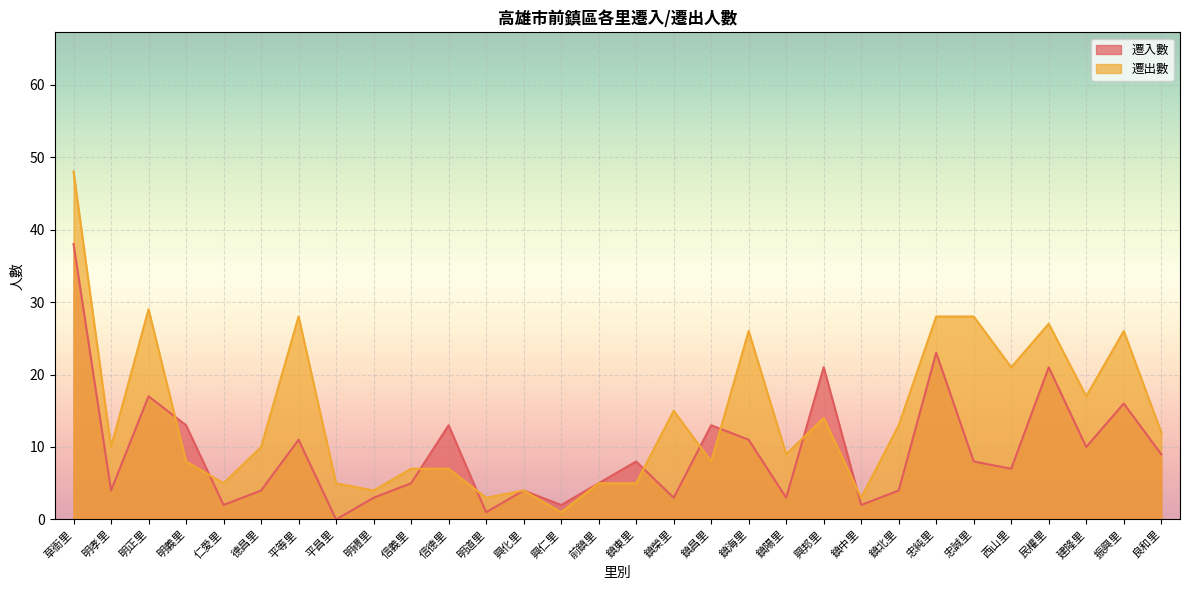

At how many categories does at least one series exceed 45?

1